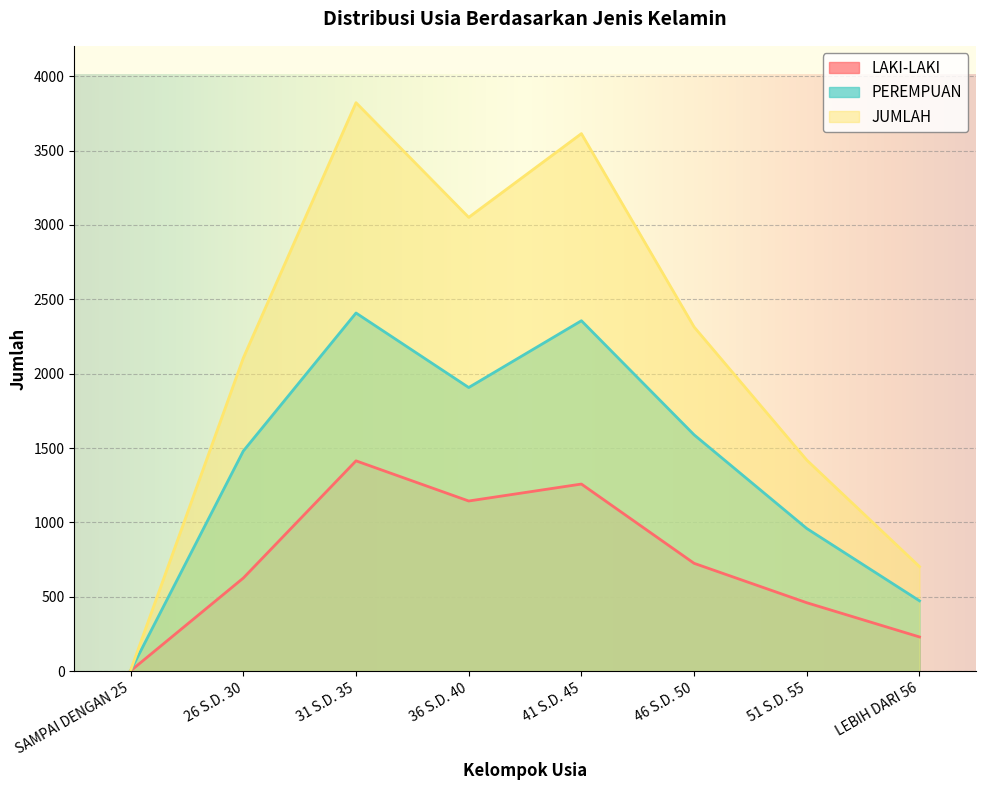

True or false: PEREMPUAN and JUMLAH intersect in this chart.

False